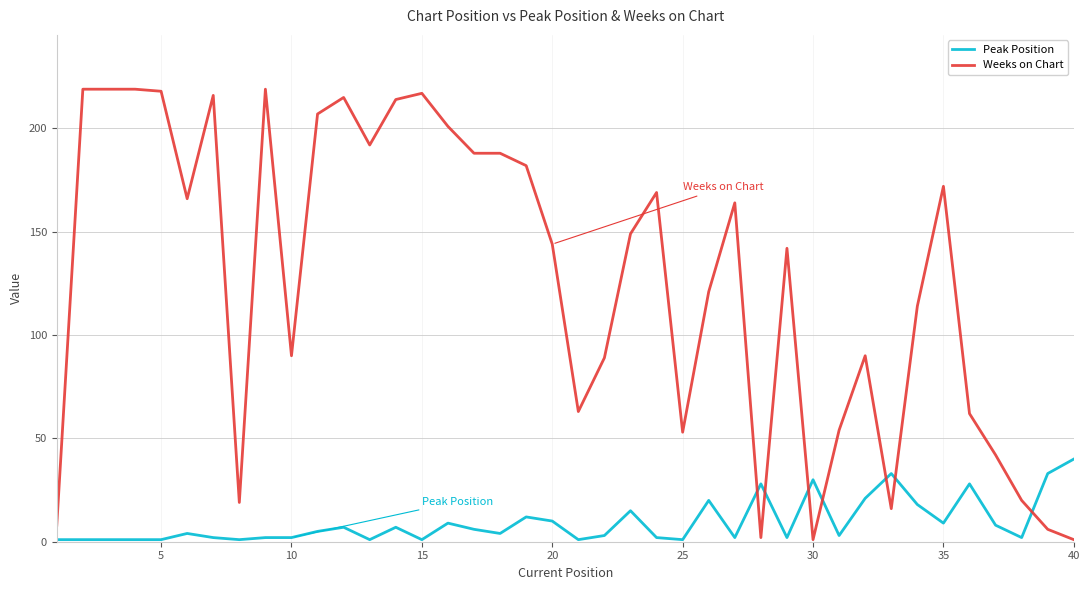

Reading left to right, list all the values displayed in this chart.

Peak Position: 1	1	1	1	1	4	2	1	2	2	5	7	1	7	1	9	6	4	12	10	1	3	15	2	1	20	2	28	2	30	3	21	33	18	9	28	8	2	33	40
Weeks on Chart: 8	219	219	219	218	166	216	19	219	90	207	215	192	214	217	201	188	188	182	144	63	89	149	169	53	121	164	2	142	1	54	90	16	114	172	62	42	20	6	1